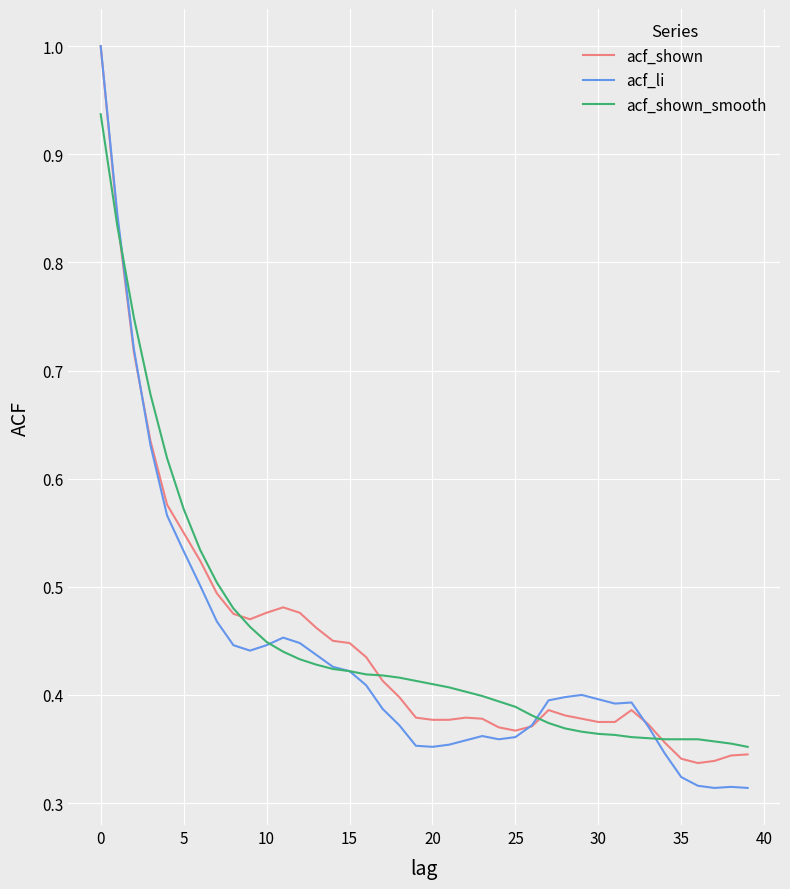

Does the chart have visible grid lines?

Yes